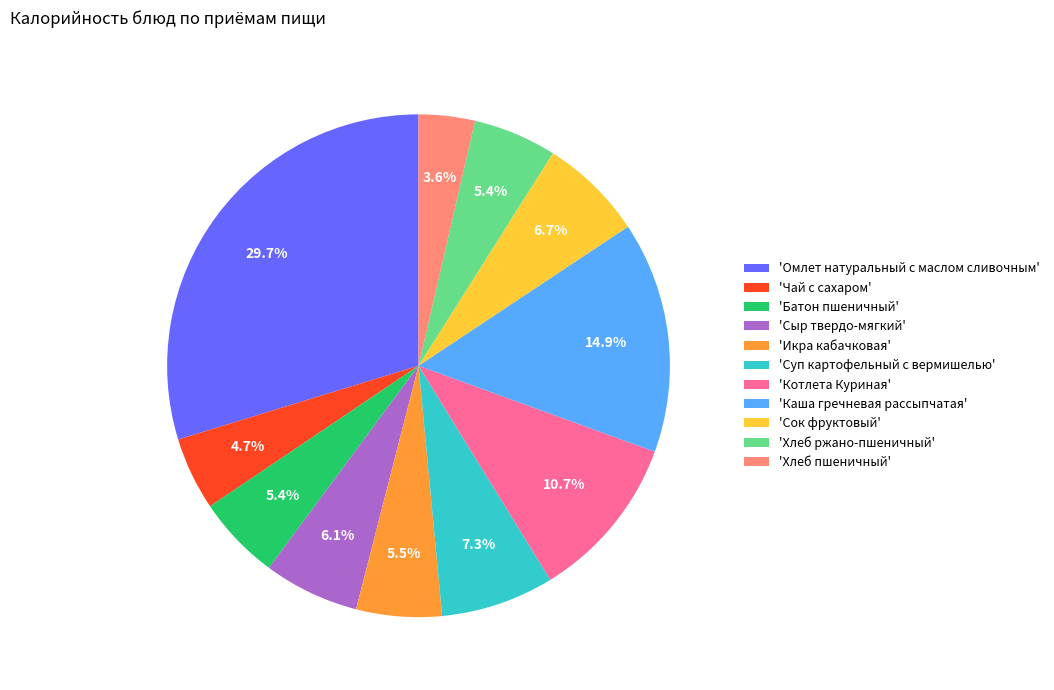

Between 'Сыр твердо-мягкий' and 'Сок фруктовый', which is larger?

'Сок фруктовый'